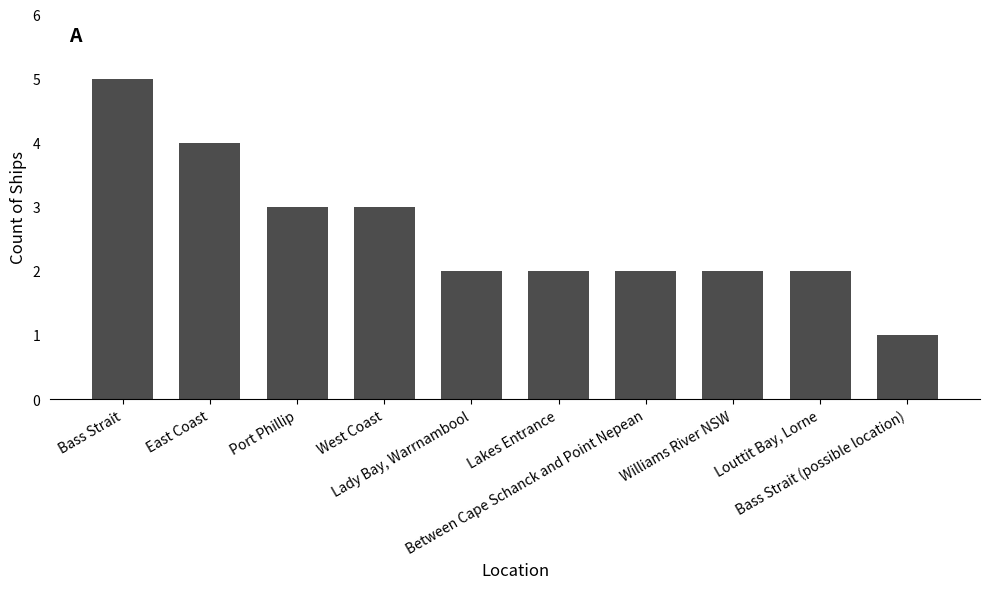

What is the sum of the values at West Coast and Lakes Entrance?

5